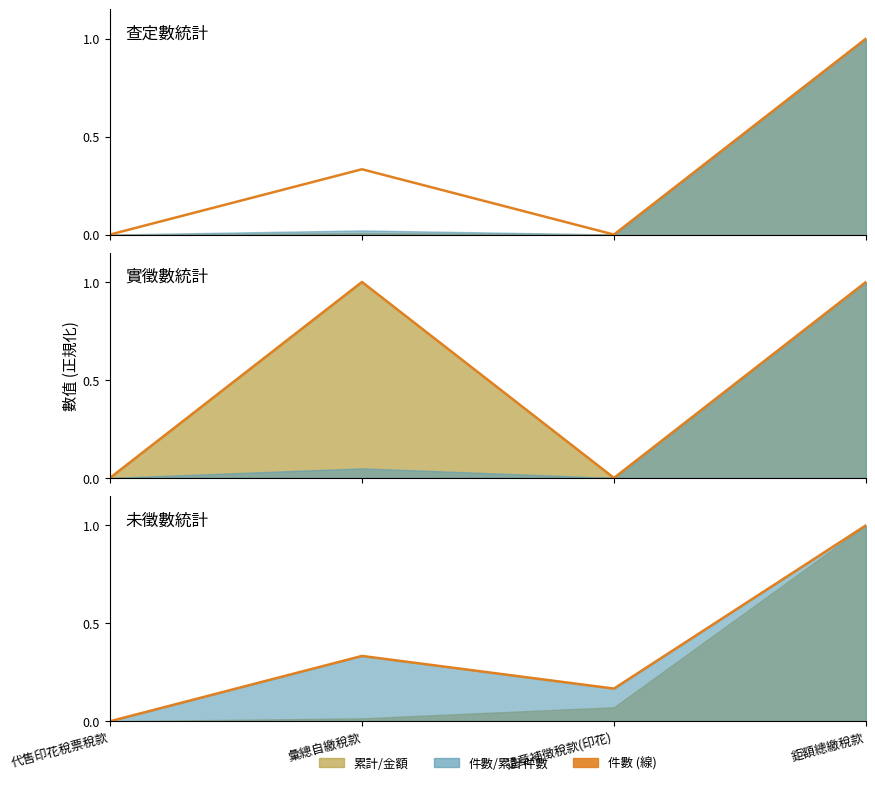

How many categories are shown in the chart?

4